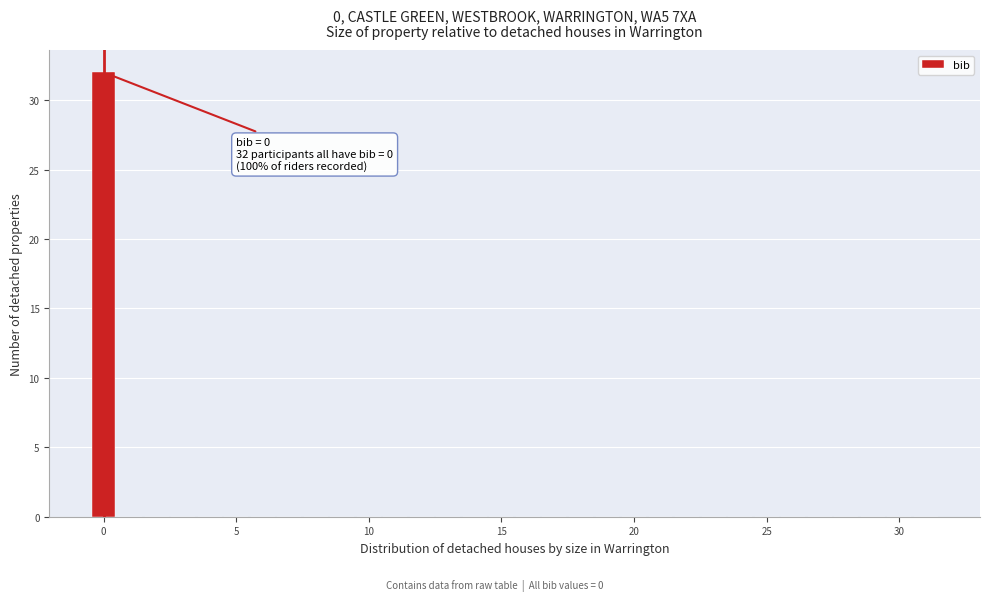

Read against the x-axis, roughly where is the centre of the tallest bar?

0.0